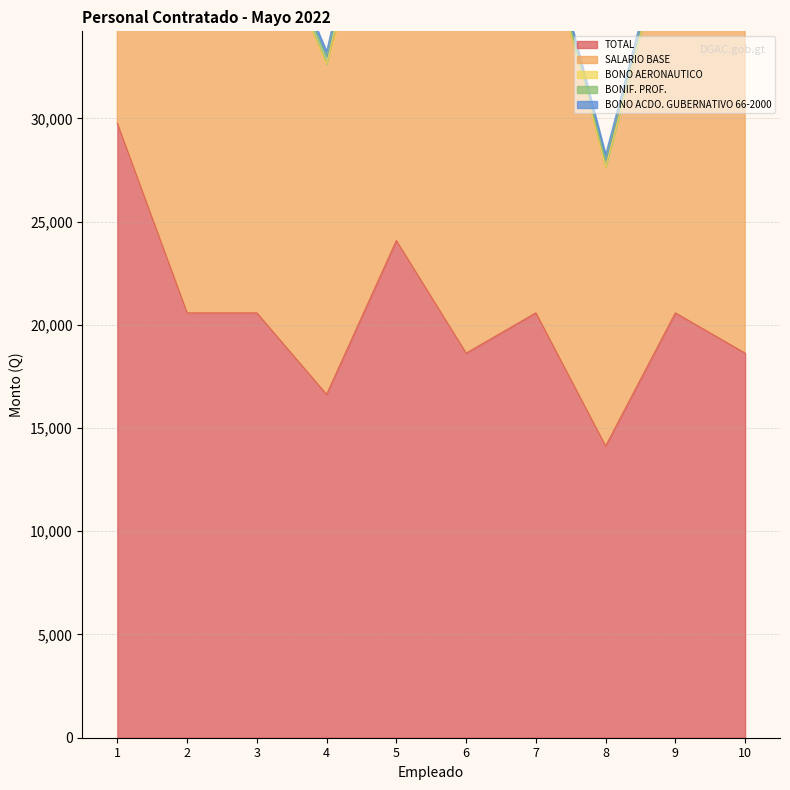

True or false: BONIF. PROF. has a value of 195 at 1.

False